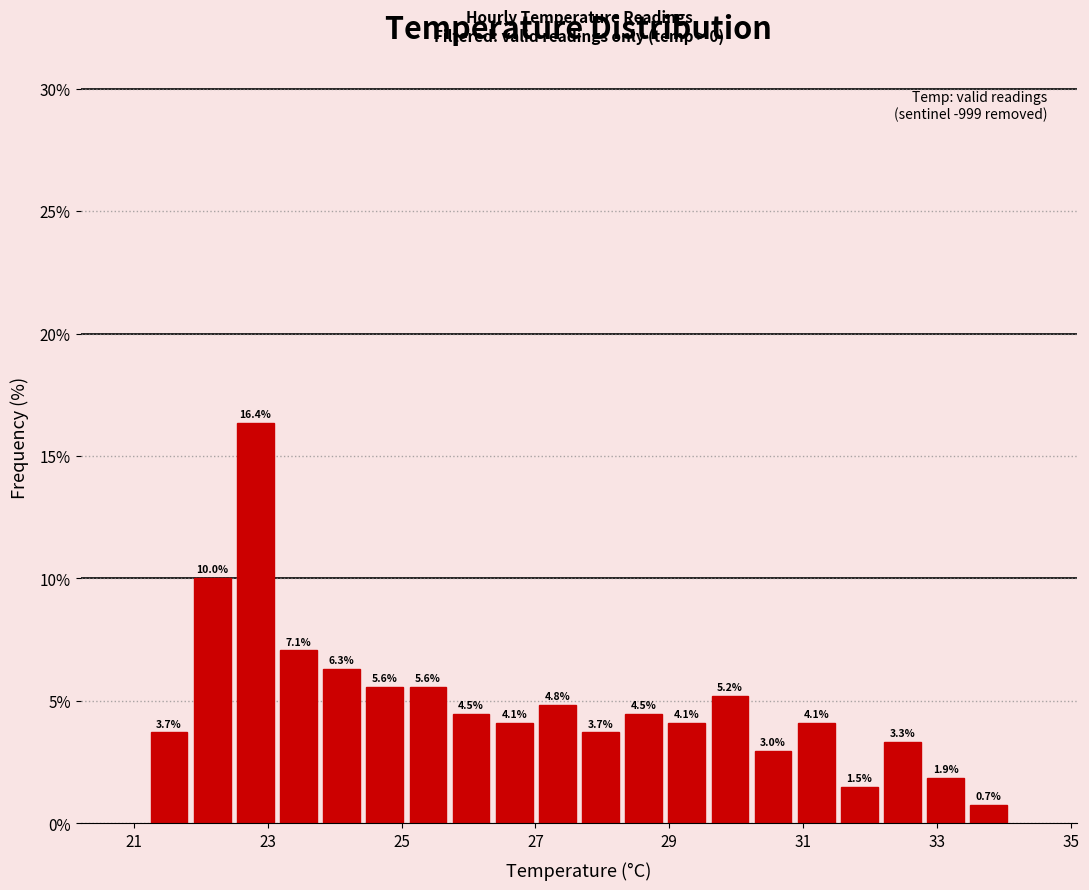

Around what value on the x-axis is the tallest bar? Give the approximate position of its centre, as read against the axis.

22.8